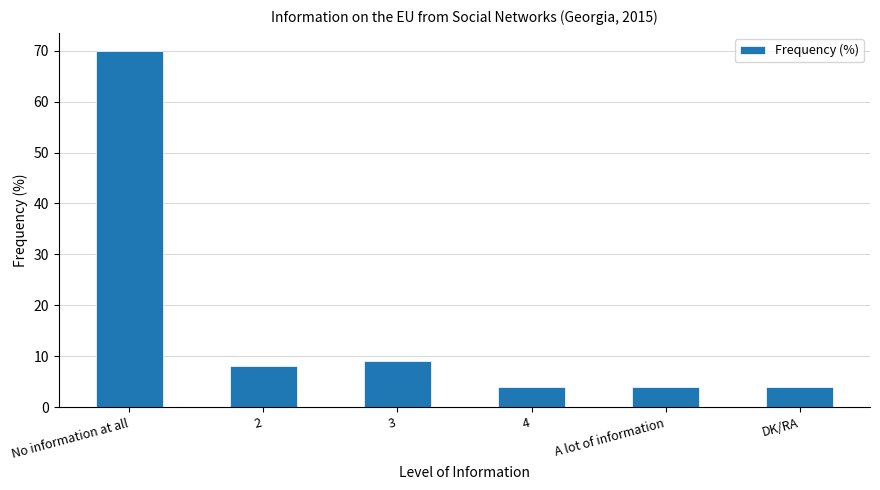

Where does the data first go above 8?

No information at all